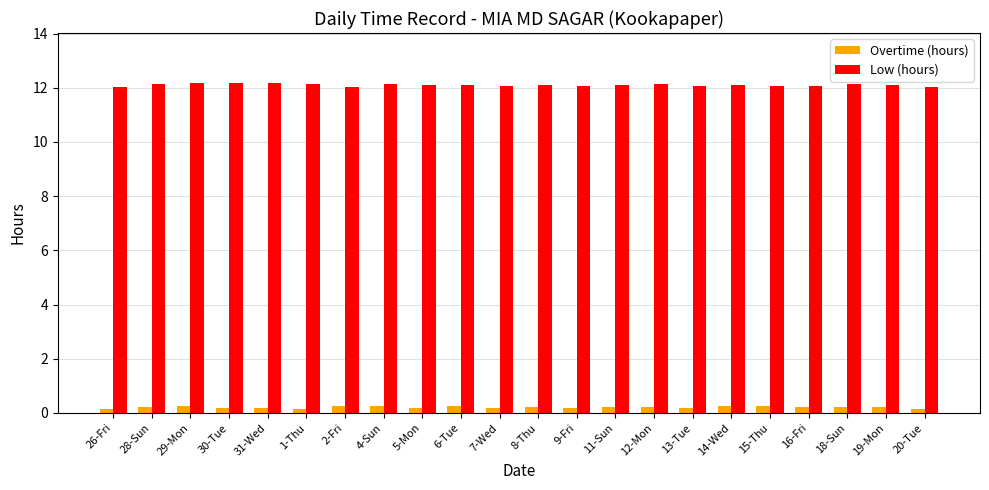

What are all the series names shown in the legend?

Overtime (hours), Low (hours)